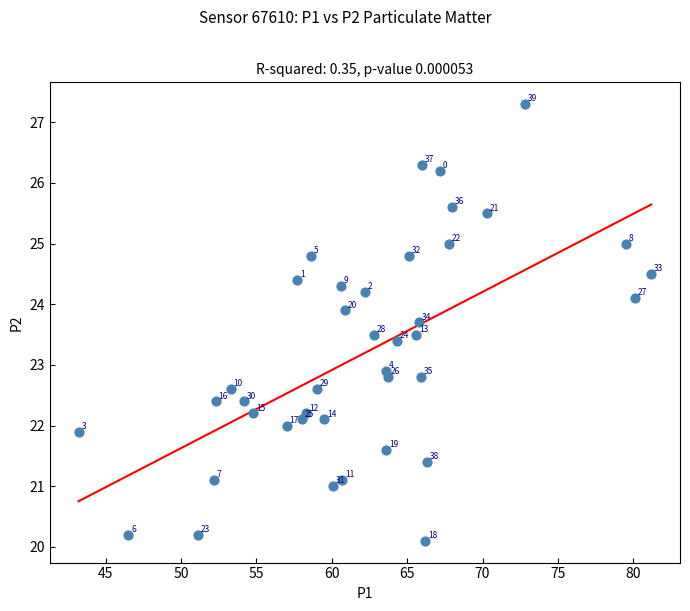

What Y value in the scatter plot is closest to 23?

22.9